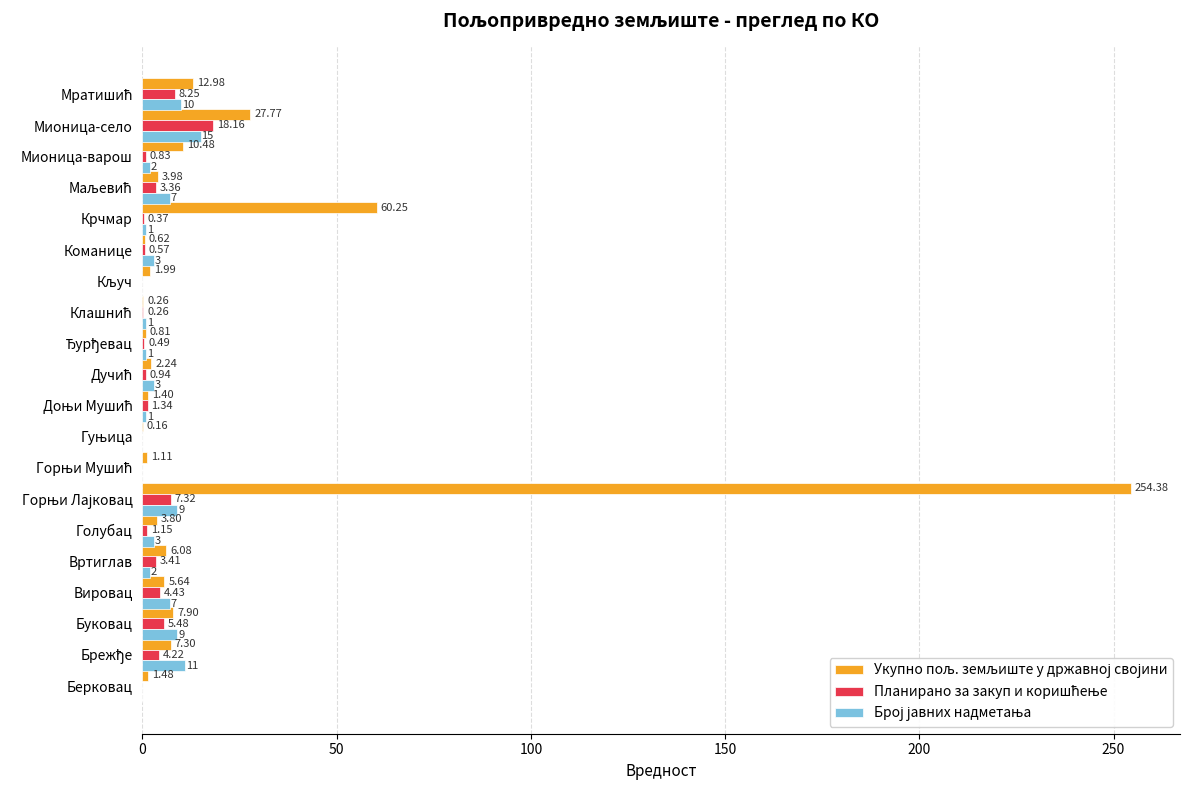

What is the maximum value for Планирано за закуп и коришћење?

18.2